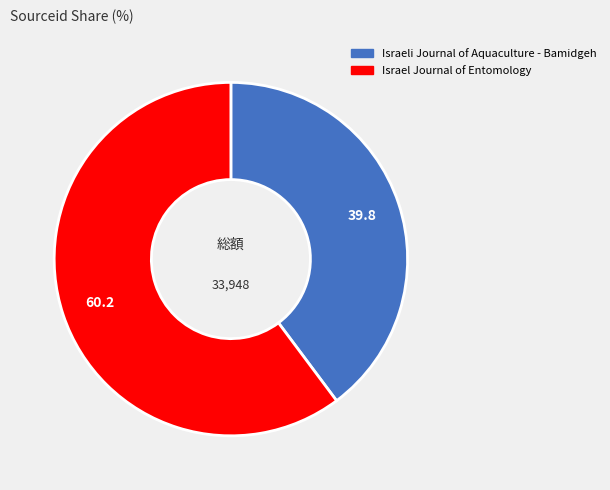

Does Israel Journal of Entomology represent more than half of the total?

Yes